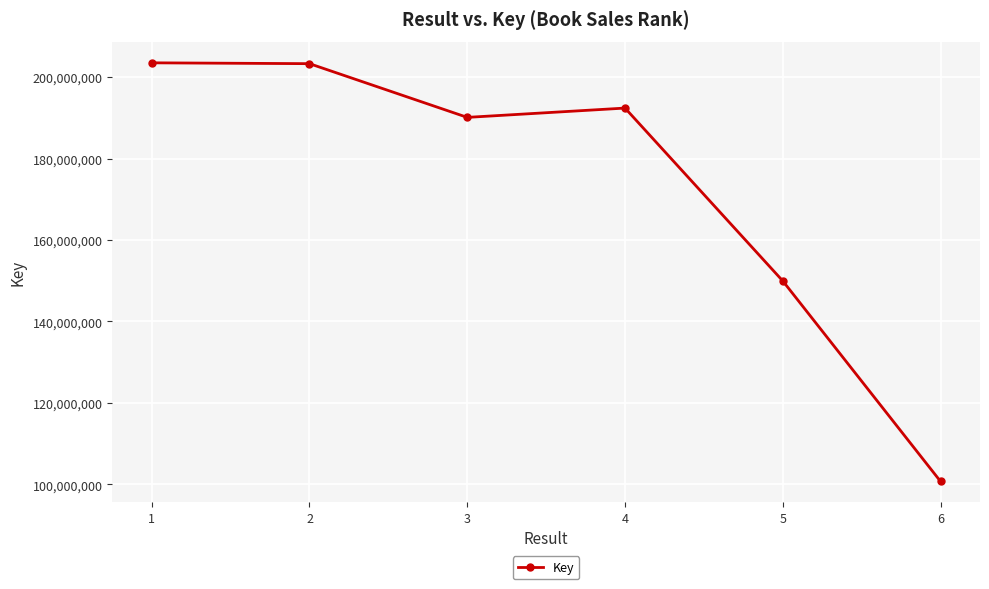

How many points are lower than both their immediate neighbors (excluding endpoints)?

1